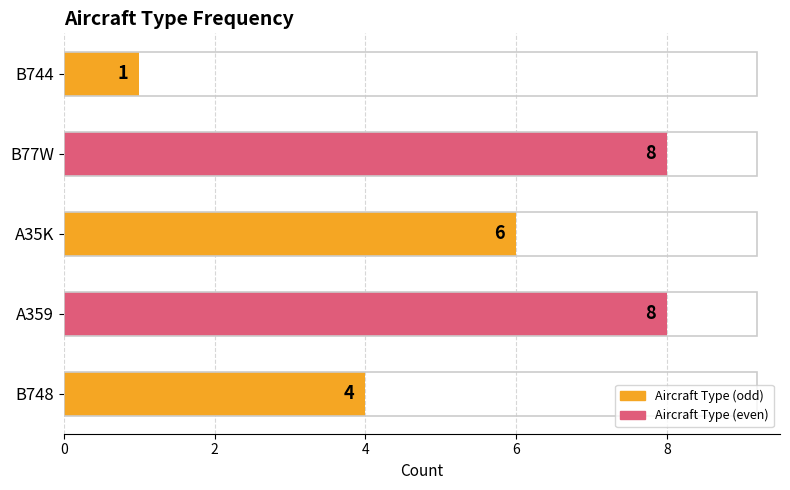

Between B77W and A35K, which is larger?

B77W